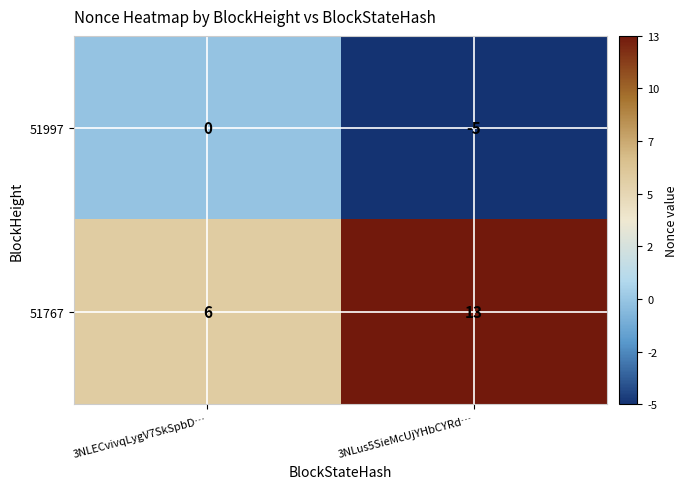

Between 3NLECvivqLygV7SkSpbD… and 3NLus5SieMcUjYHbCYRd…, which series saw the biggest shift?

51767